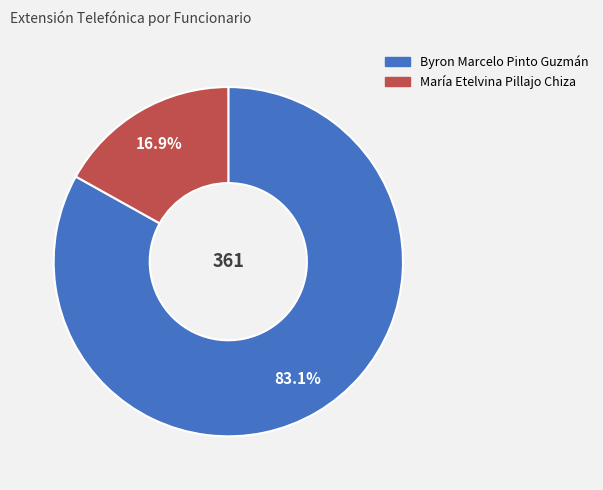

Rank the categories by value from highest to lowest.

Byron Marcelo Pinto Guzmán, María Etelvina Pillajo Chiza